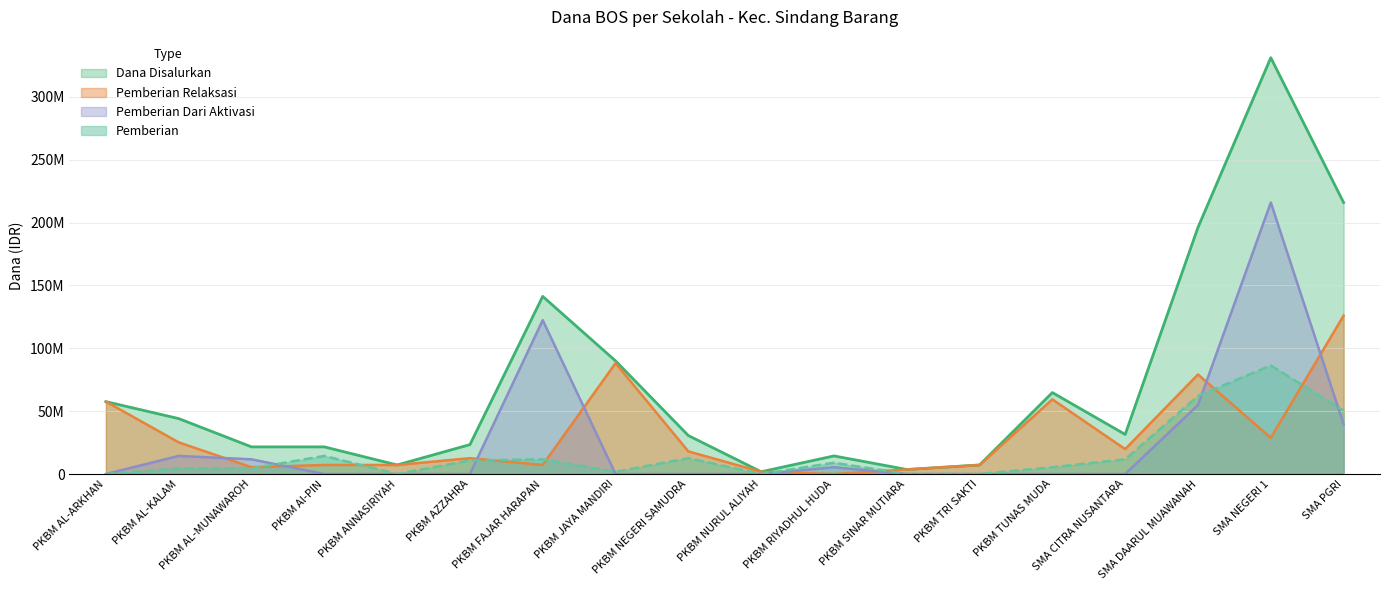

Reading left to right, what are all the values shown in this chart?

Dana Disalurkan: 57600000	44100000	21600000	21600000	7200000	23400000	141300000	90000000	30600000	1800000	14400000	3600000	7200000	64800000	31500000	196200000	331200000	216000000
Pemberian Relaksasi: 57600000	25200000	5400000	7200000	7200000	12600000	7200000	88200000	18000000	1800000	0	3600000	7200000	59400000	19800000	79200000	28800000	126000000
Pemberian Dari Aktivasi: 0	14400000	11700000	0	0	0	122400000	0	0	0	5400000	0	0	0	0	54900000	216000000	39600000
Pemberian: 0	4500000	4500000	14400000	0	10800000	11700000	1800000	12600000	0	9000000	0	0	5400000	11700000	62100000	86400000	50400000